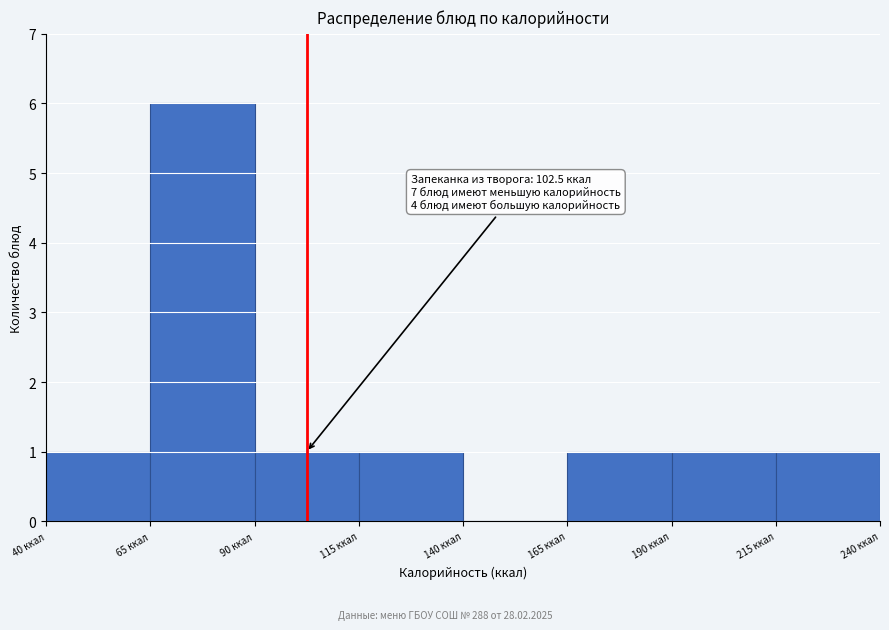

Which range on the x-axis has the tallest bar?

65 to 90